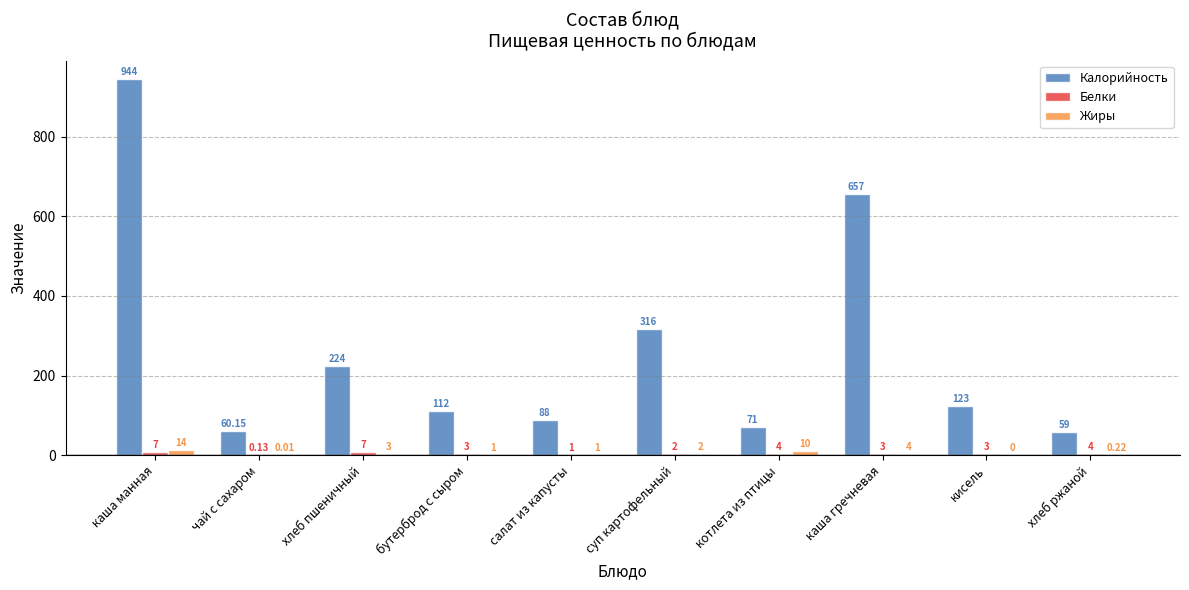

Is the value of Калорийность at хлеб ржаной greater than the value of Жиры at чай с сахаром?

Yes